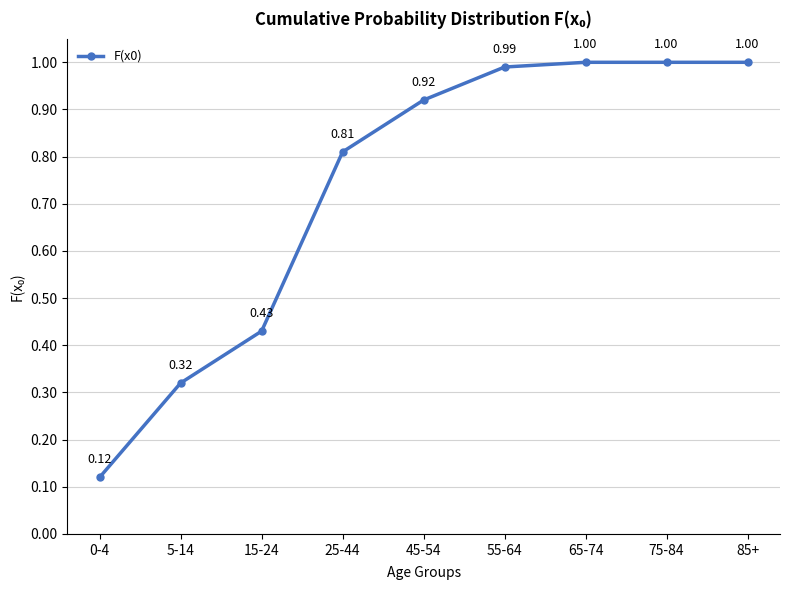

What is the sum of the values at 75-84 and 55-64?

2.0